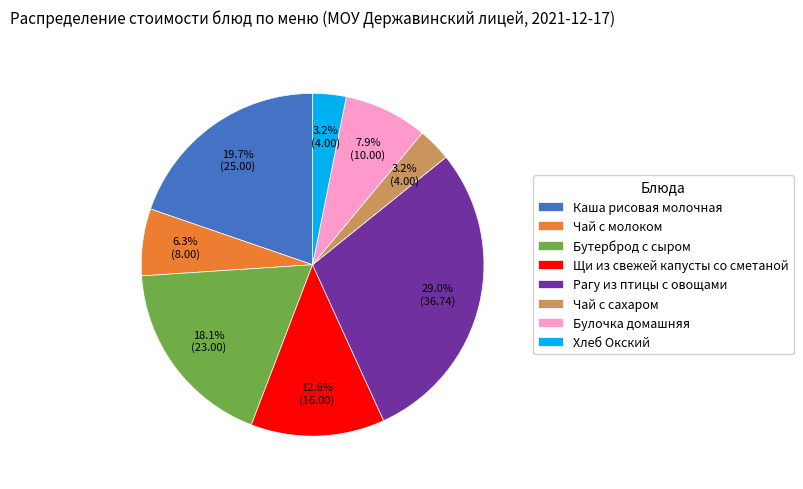

Count the number of slices in the pie.

8